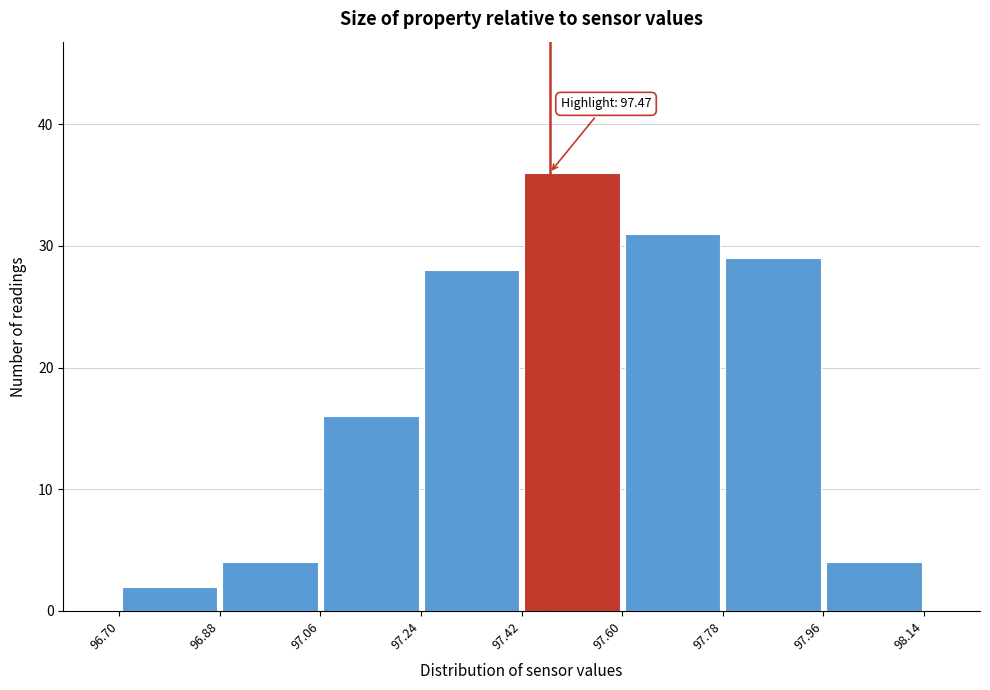

Which range on the x-axis has the tallest bar?

97.42 to 97.60